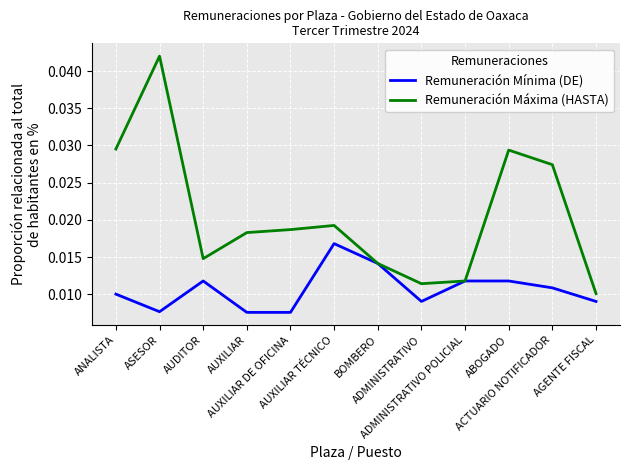

What are all the series names shown in the legend?

Remuneración Mínima (DE), Remuneración Máxima (HASTA)